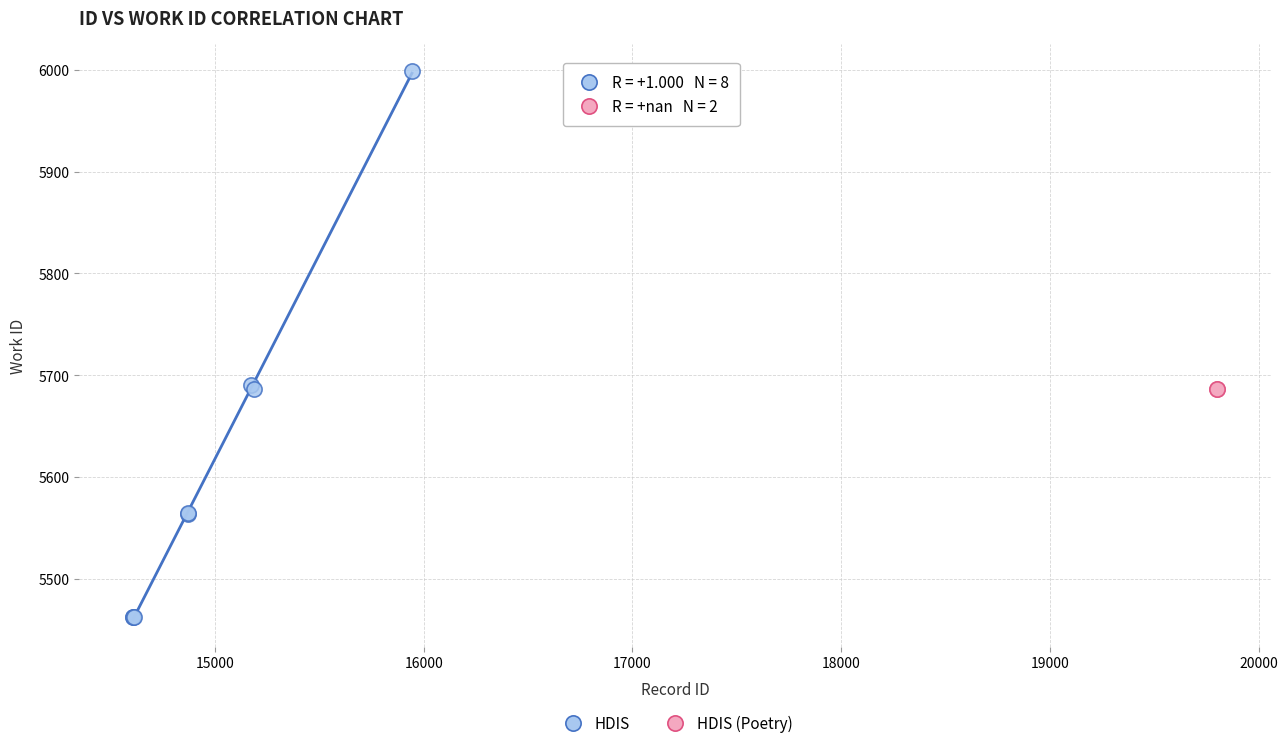

What are all the series names shown in the legend?

HDIS, HDIS (Poetry)